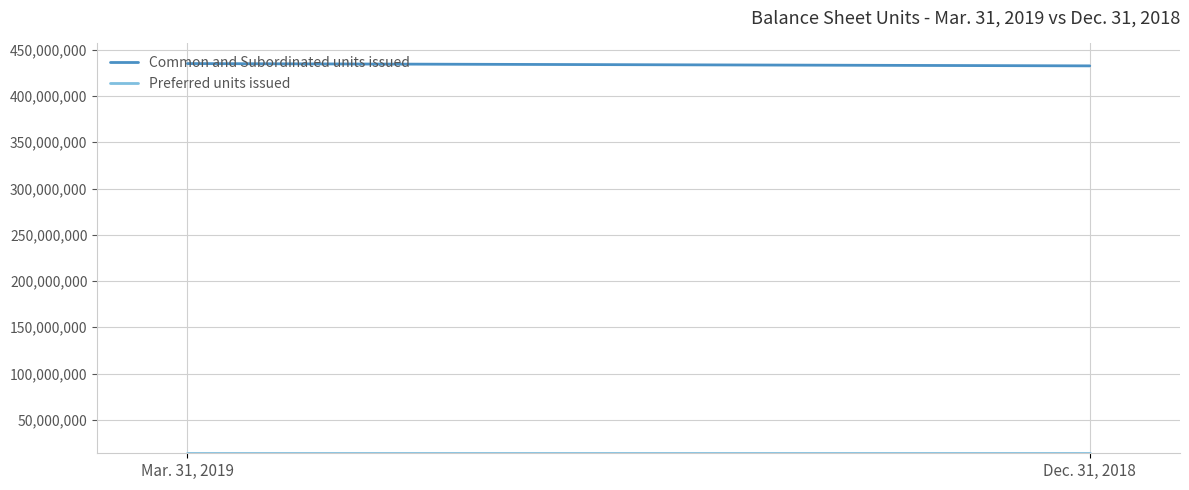

Reading right to left, list all the values displayed in this chart.

Common and Subordinated units issued: Dec. 31, 2018=432584080	Mar. 31, 2019=435071235
Preferred units issued: Dec. 31, 2018=14520000	Mar. 31, 2019=14520000